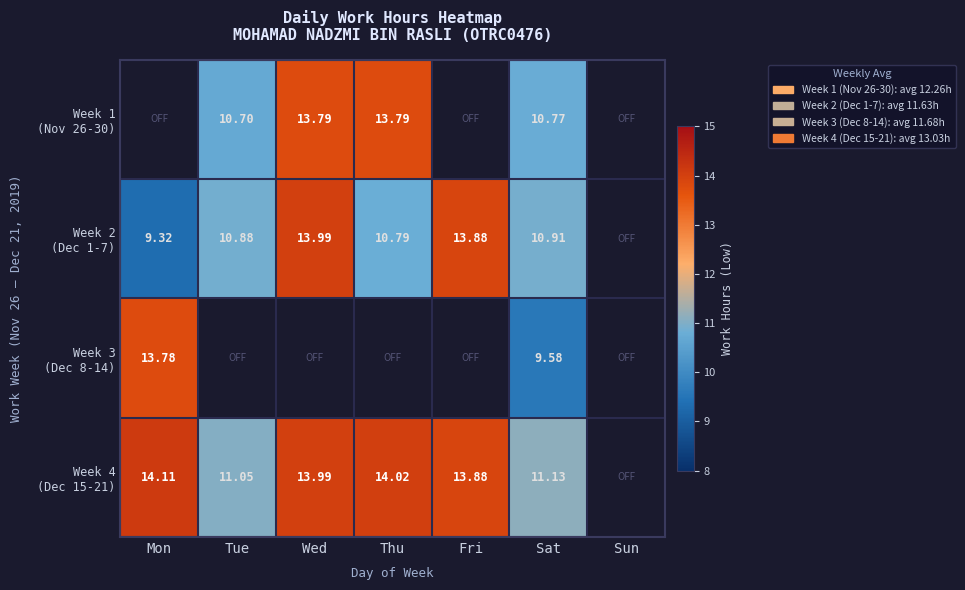

The Week 3 (Dec 8-14) series shows 6.6 at Sat. True or false?

False